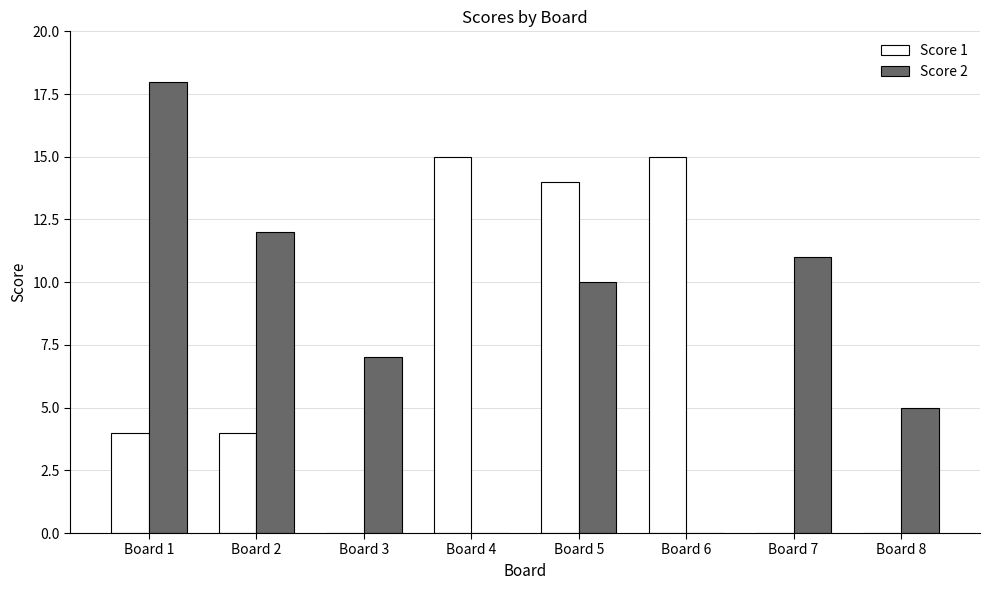

What is the approximate value of Score 2 at Board 7, to the nearest 5?

10